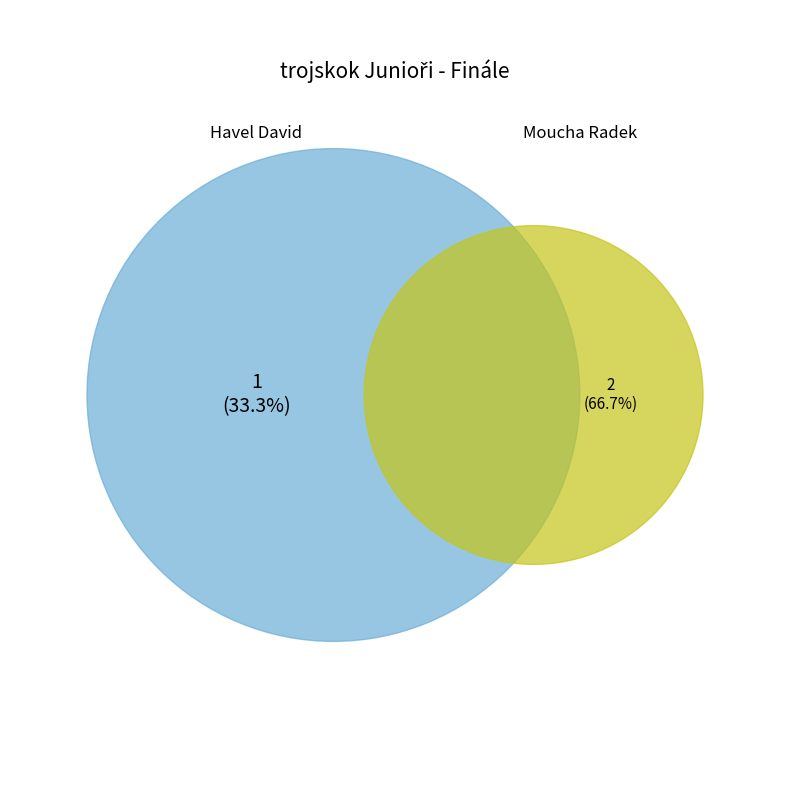

To the nearest percent, what is the difference between the Havel David and Moucha Radek slice percentages?

33%